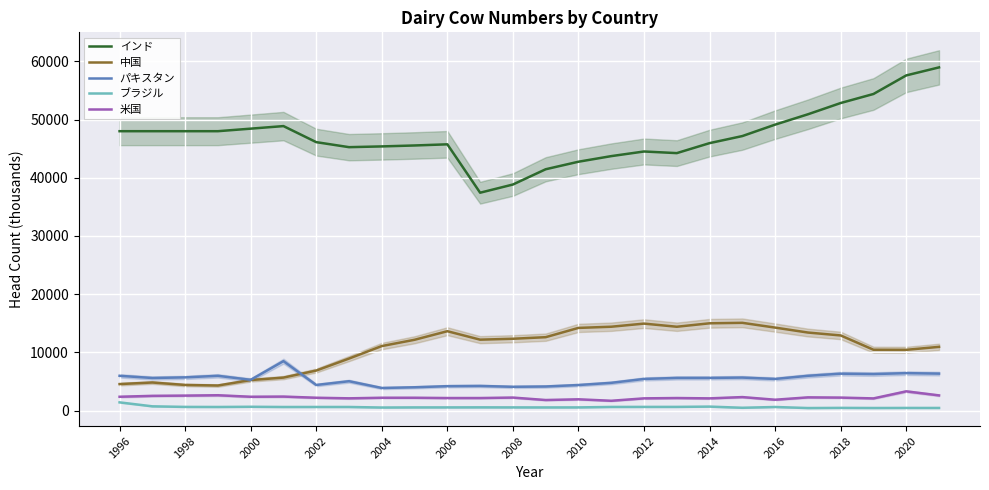

What is the highest value of the パキスタン series?

8489